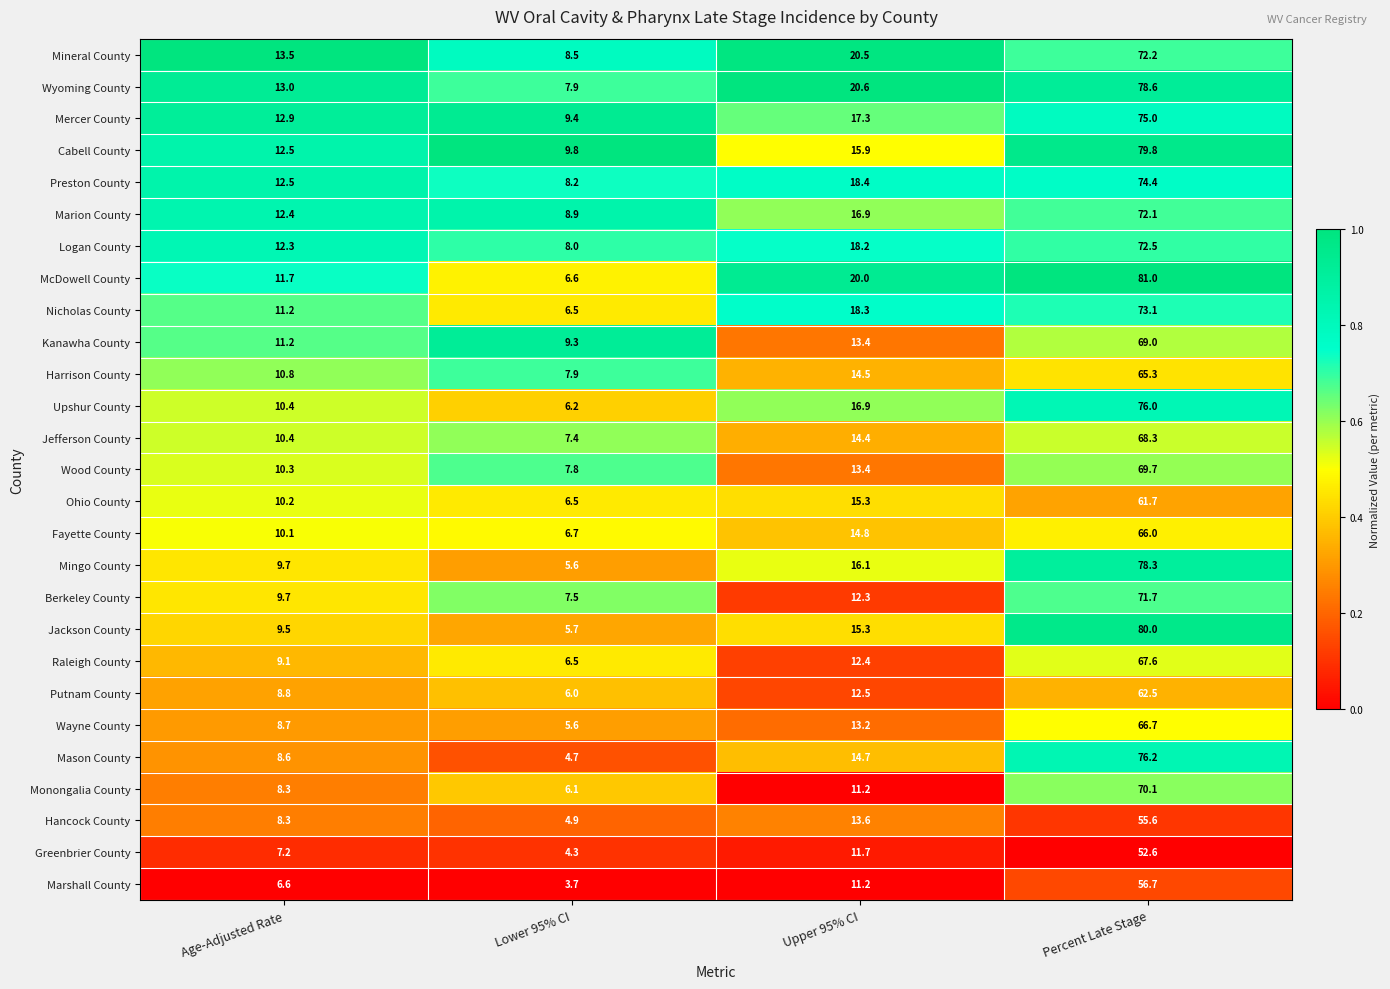

Which series has the largest range (max minus min)?

McDowell County